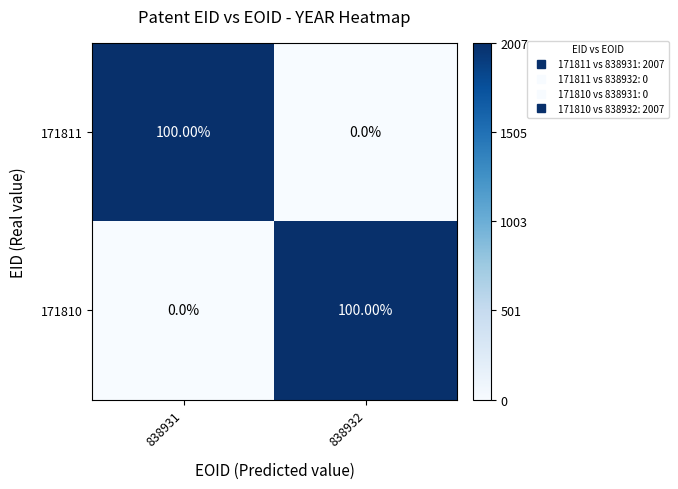

List the labels in order of 171810 value, largest first.

838932, 838931